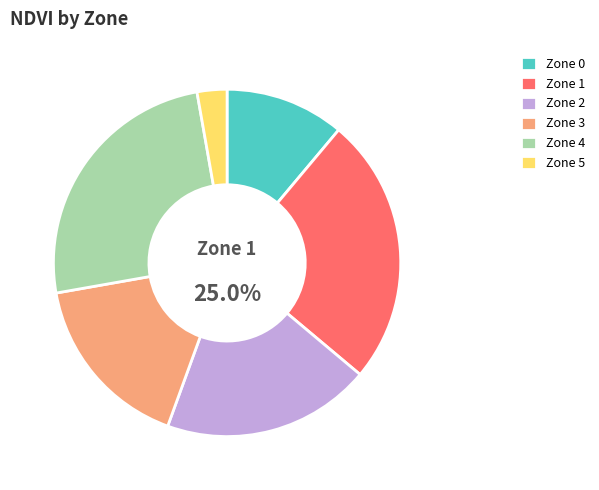

Approximately how many times larger is the value at 4 compared to 3?

1.5